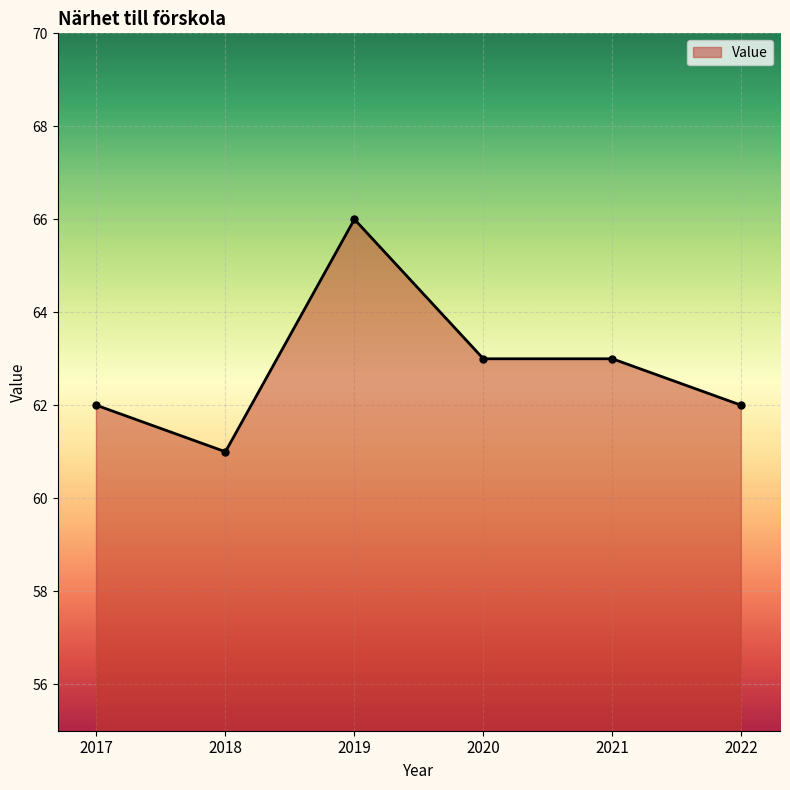

Reading left to right, extract all data points from this chart.

2017=62	2018=61	2019=66	2020=63	2021=63	2022=62